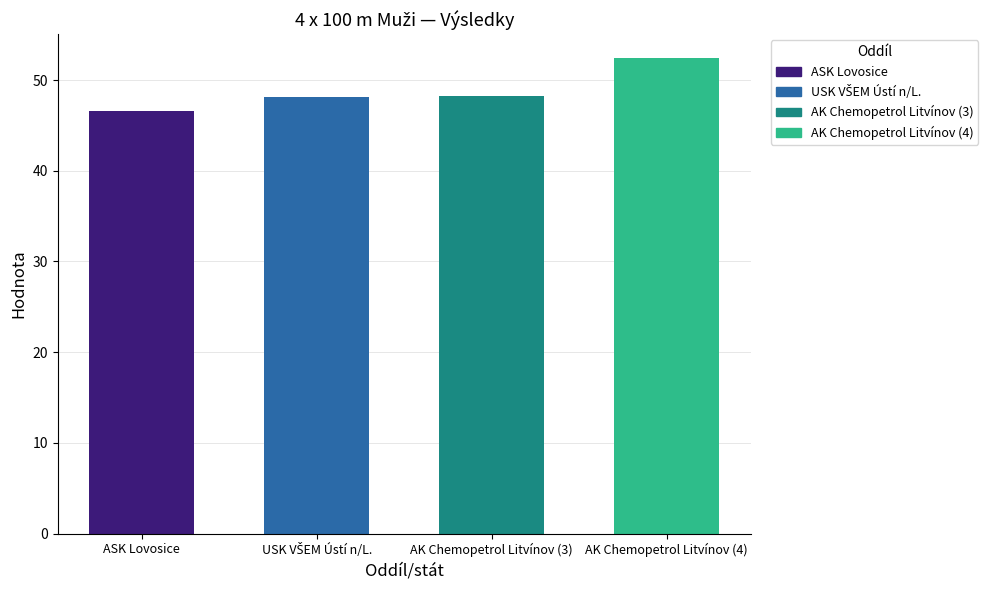

What position from the right is ASK Lovosice?

4